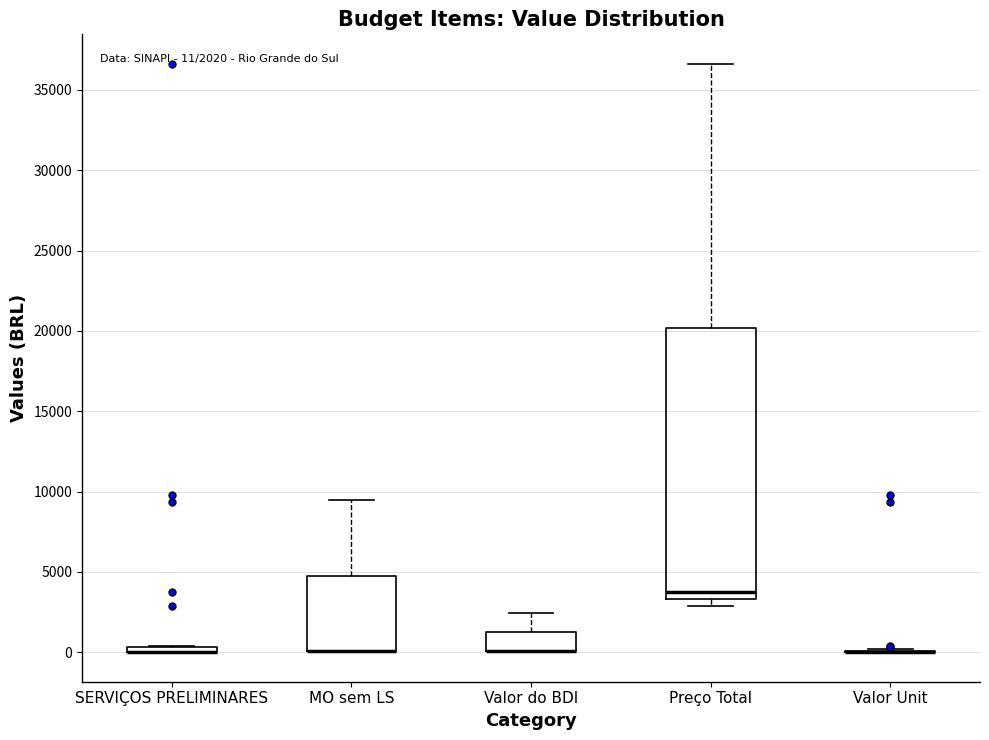

Comparing the boxes themselves (not the whiskers), which one is the tallest?

Preço Total